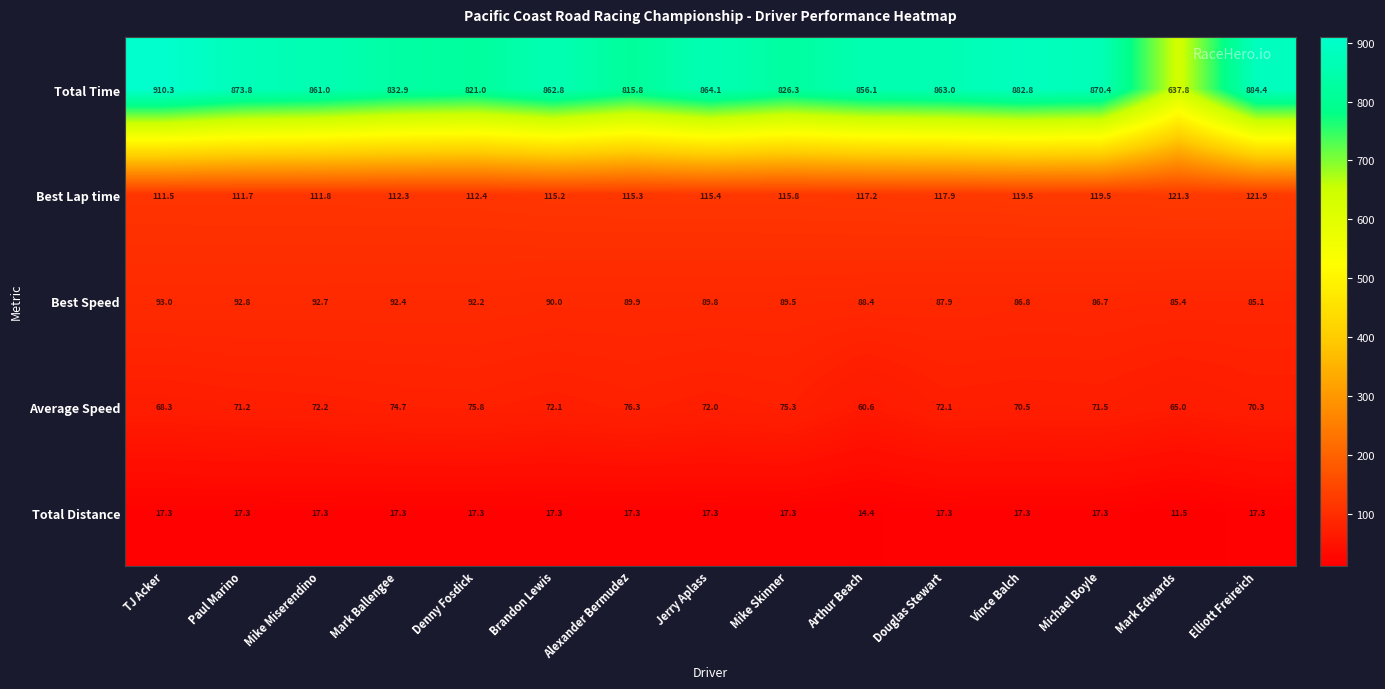

What is the difference between the Best Speed values at Denny Fosdick and Vince Balch?

5.4